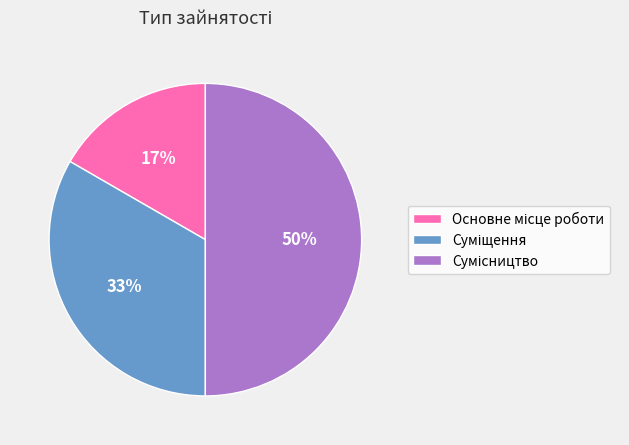

To the nearest percent, what is the average slice percentage?

33%